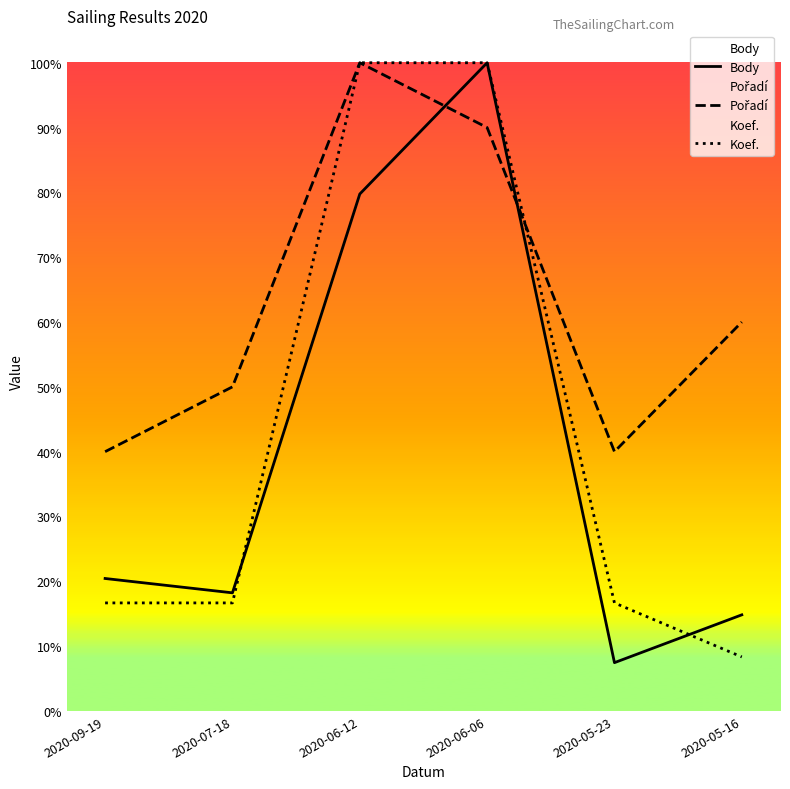

Where is Pořadí nearest to the value 0?

2020-09-19